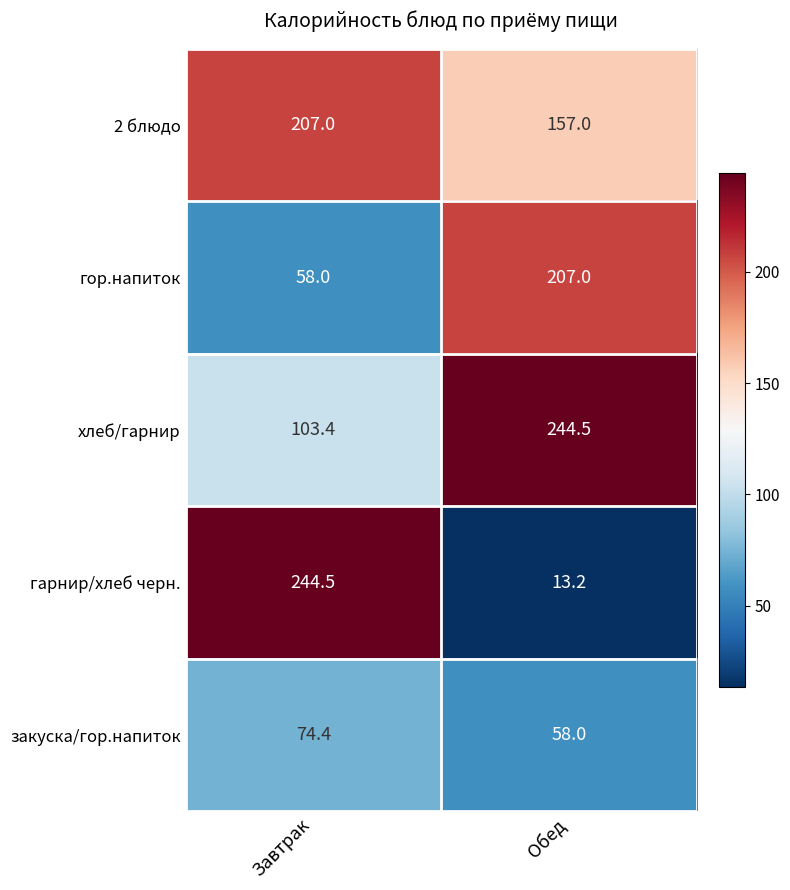

What is the difference between the 2 блюдо values at Завтрак and Обед?

50.0